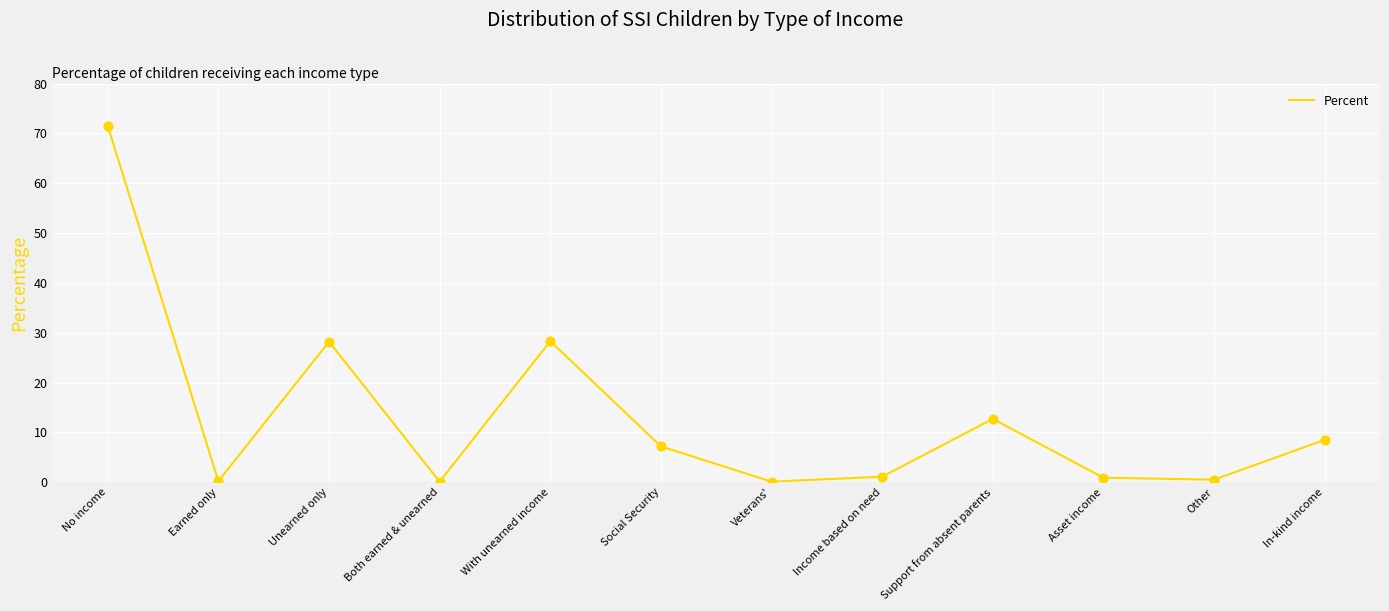

What is the change in value from Earned only to Social Security?

+7.0